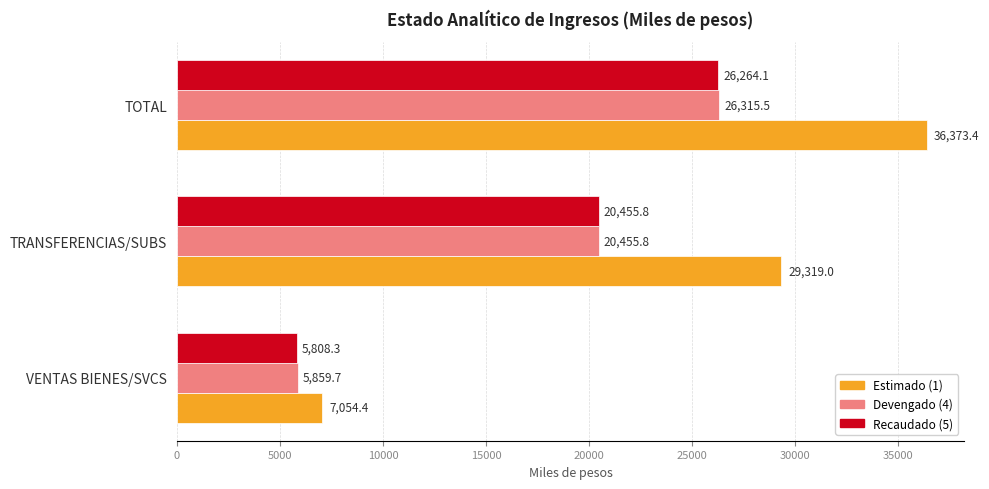

How many values in the Estimado (1) series are below 29318?

1